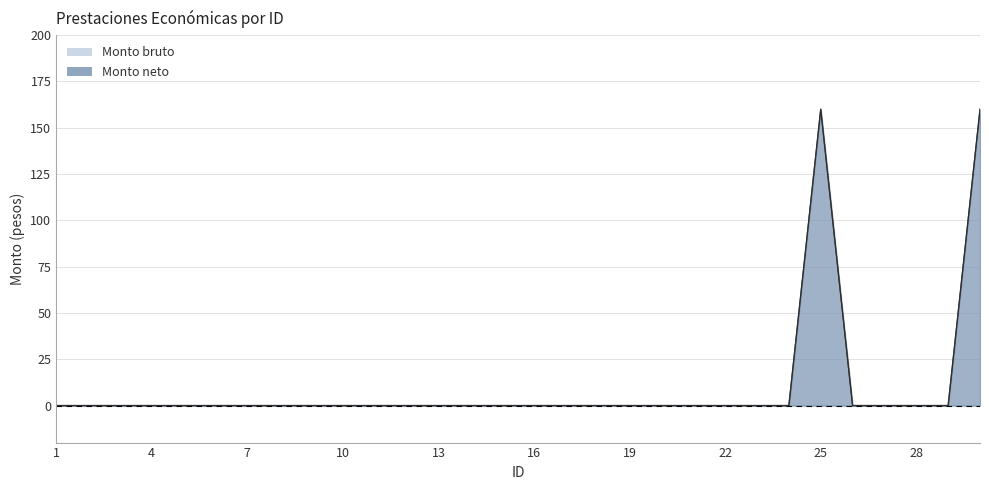

Does the chart have visible grid lines?

Yes